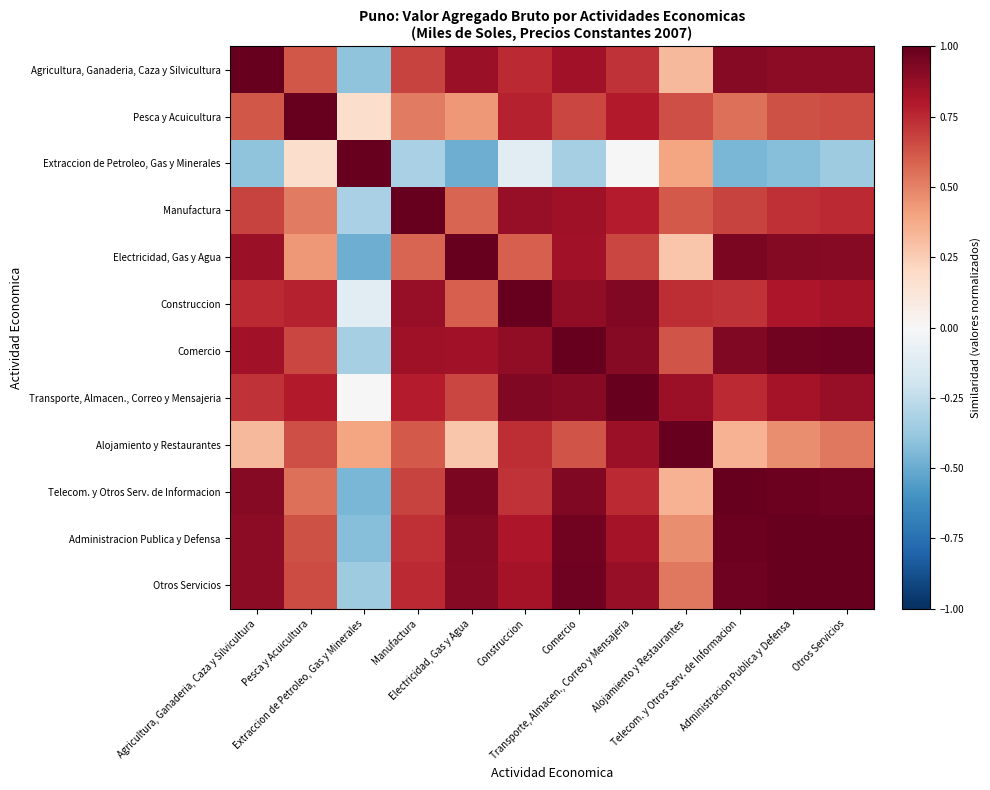

Rank the series at Administracion Publica y Defensa from highest to lowest value.

Administracion Publica y Defensa, Otros Servicios, Telecom. y Otros Serv. de Informacion, Comercio, Electricidad, Gas y Agua, Agricultura, Ganaderia, Caza y Silvicultura, Transporte, Almacen., Correo y Mensajeria, Construccion, Manufactura, Pesca y Acuicultura, Alojamiento y Restaurantes, Extraccion de Petroleo, Gas y Minerales